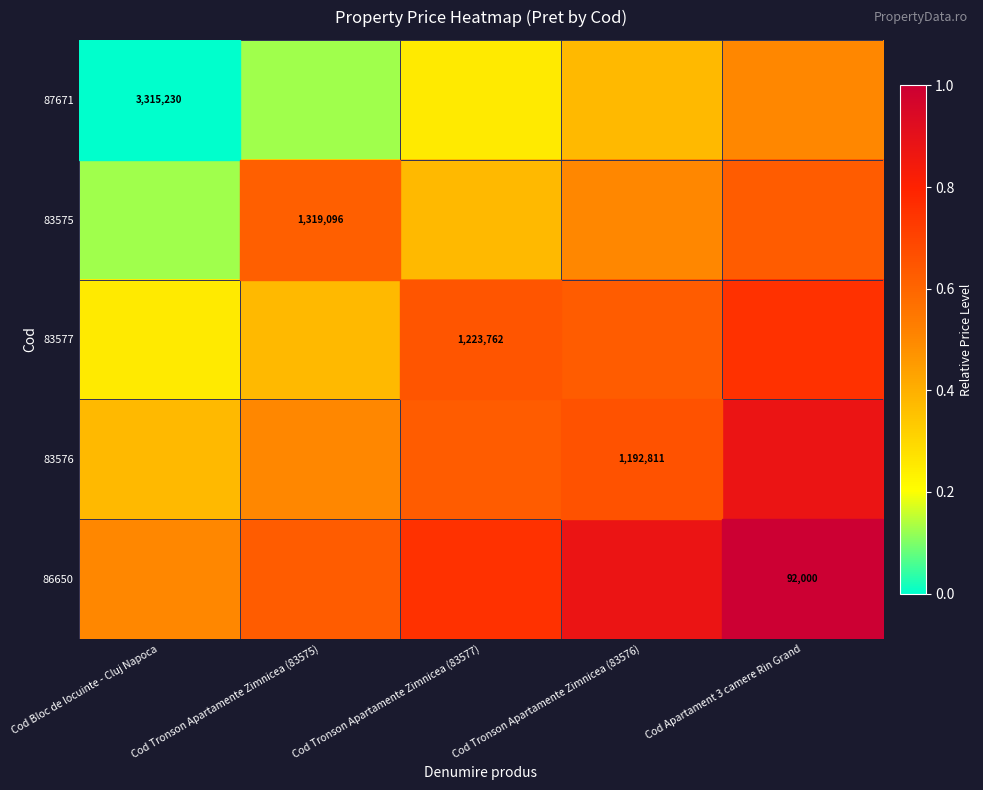

What is the highest value of the 83577 series?

0.8